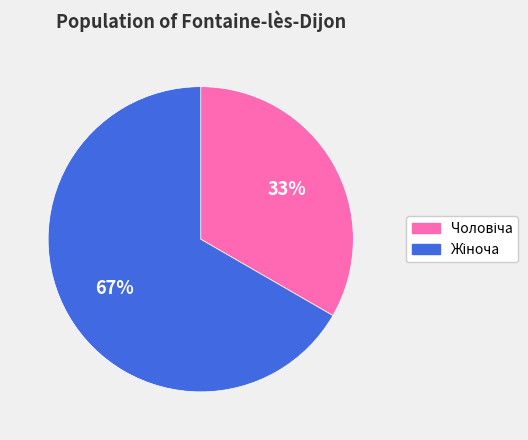

To the nearest percent, what is the average slice percentage?

50%